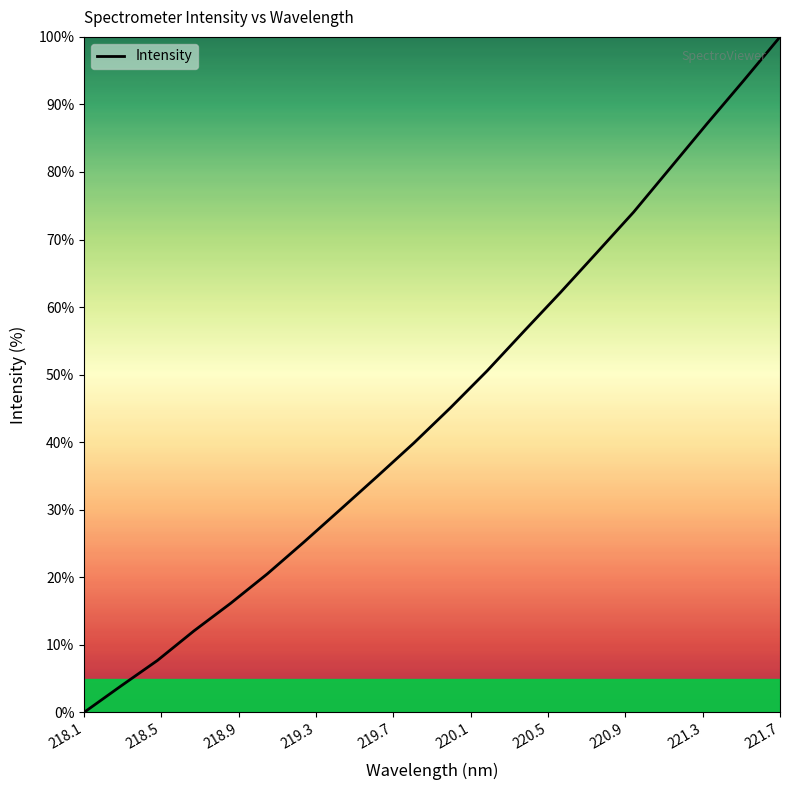

Reading right to left, list all the values displayed in this chart.

100.0	93.5	87.1	80.6	74.1	68.1	62.1	56.4	50.6	45.1	39.9	34.9	30.1	25.2	20.5	16.1	12.1	7.7	3.9	0.0